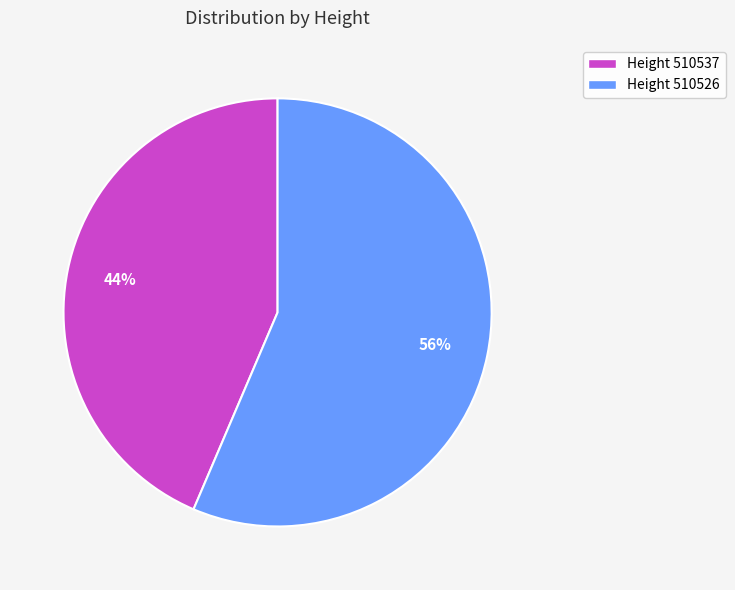

To the nearest percent, what is the average slice percentage?

50%